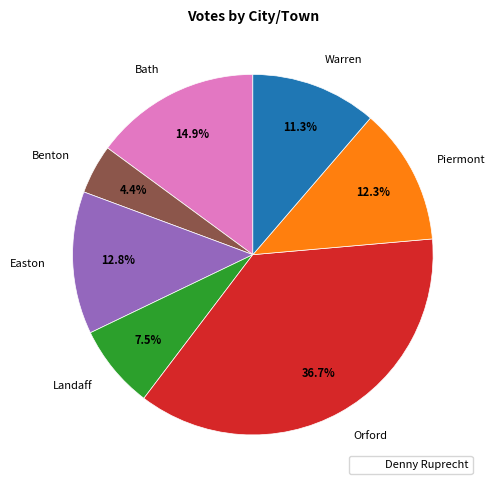

Does any single category account for the majority?

No